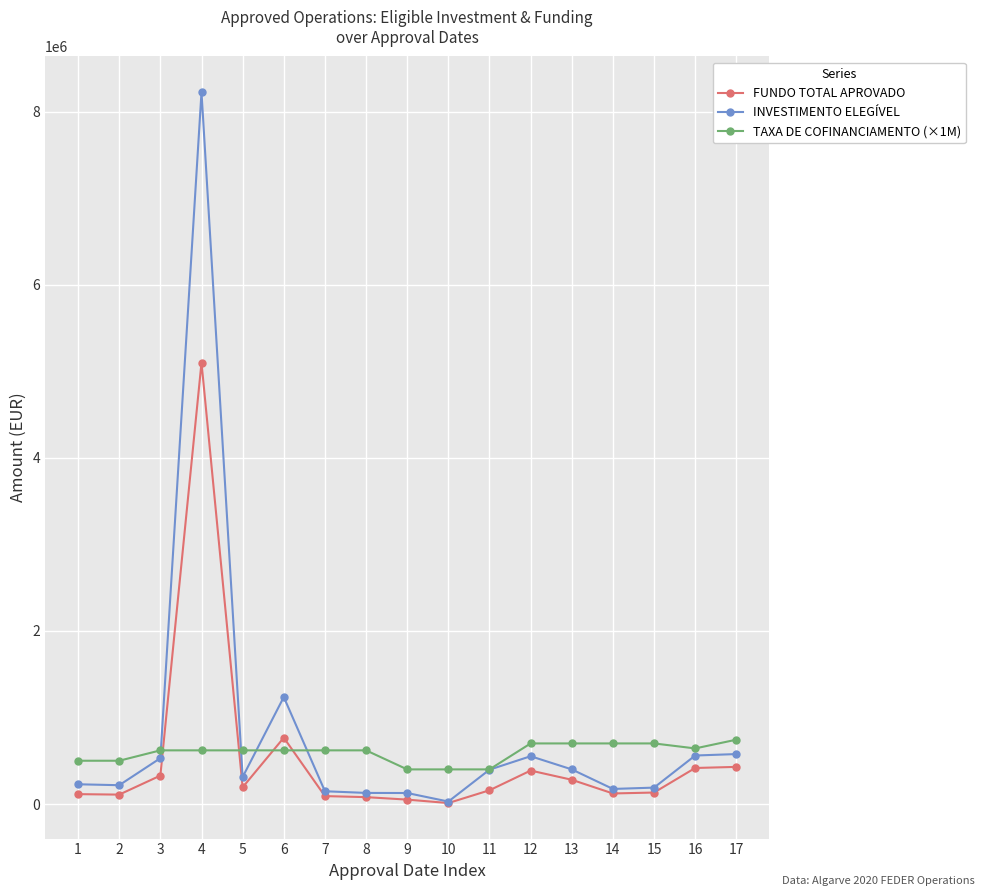

Which series has the widest spread of values?

INVESTIMENTO ELEGÍVEL